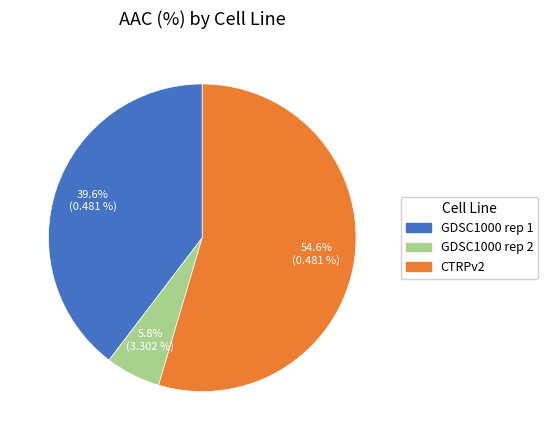

Which category accounts for the majority?

CTRPv2